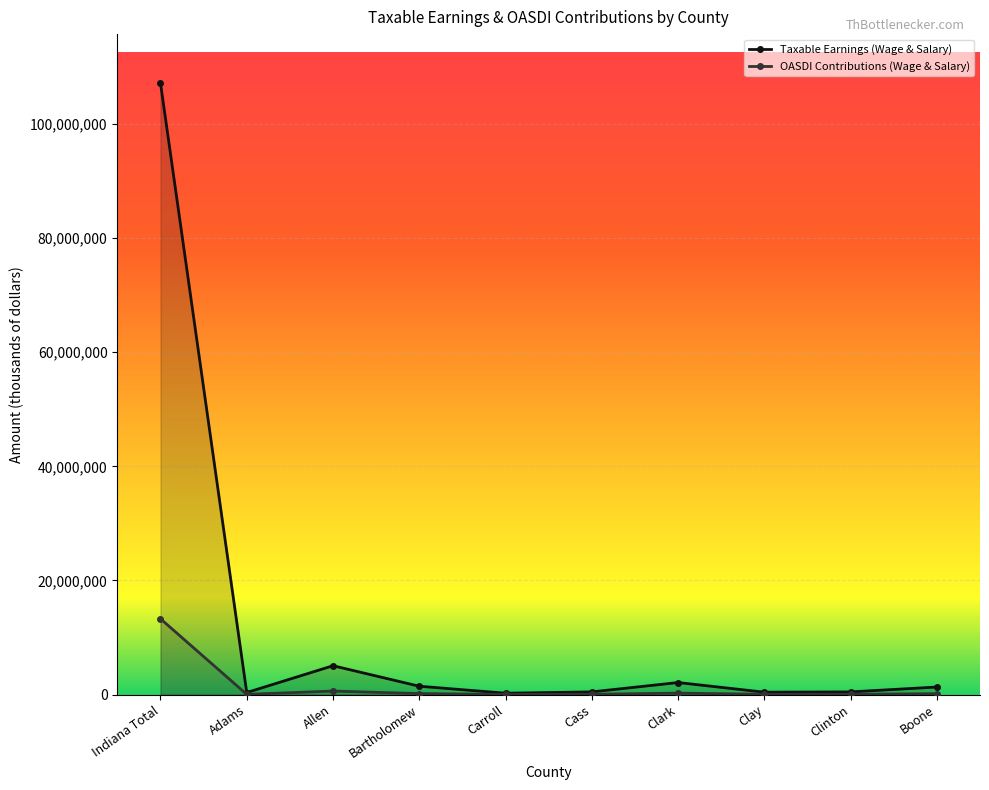

At which label does Taxable Earnings (Wage & Salary) reach its peak?

Indiana Total